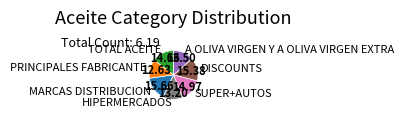

Count the number of slices in the pie.

7